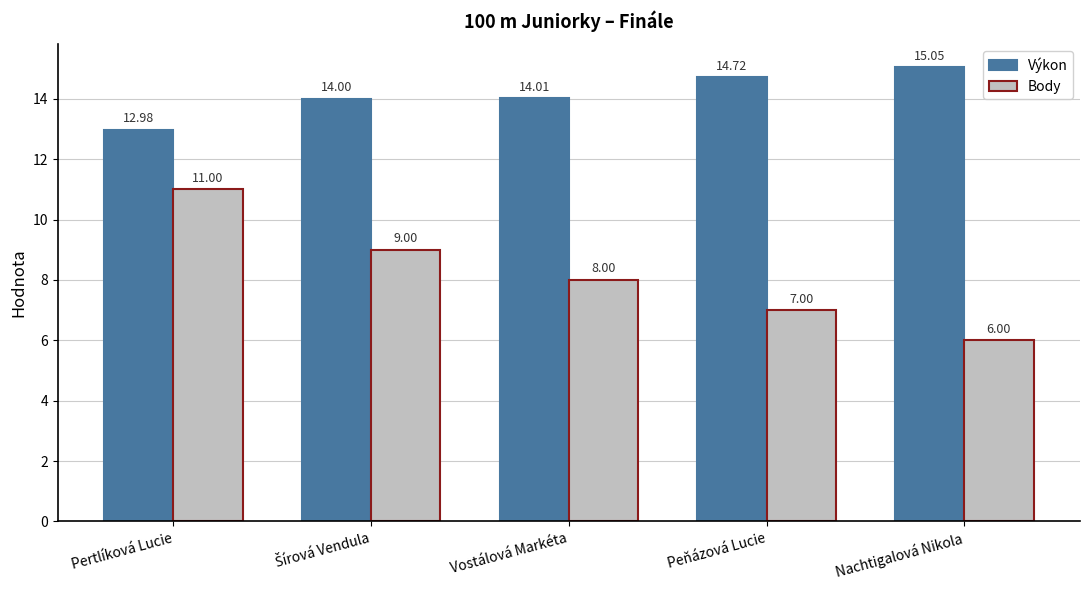

Where does the Body series first go above 8?

Pertlíková Lucie